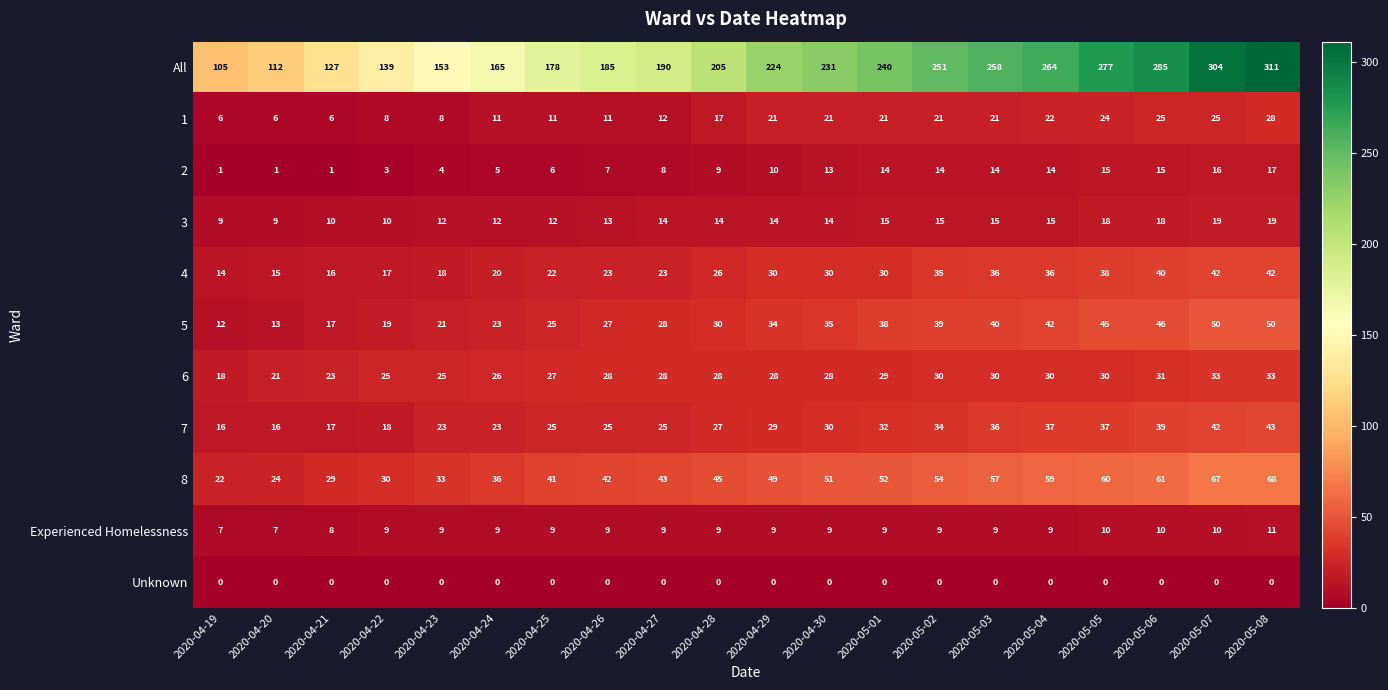

Rank the series at 2020-04-29 from highest to lowest value.

All, 8, 5, 4, 7, 6, 1, 3, 2, Experienced Homelessness, Unknown